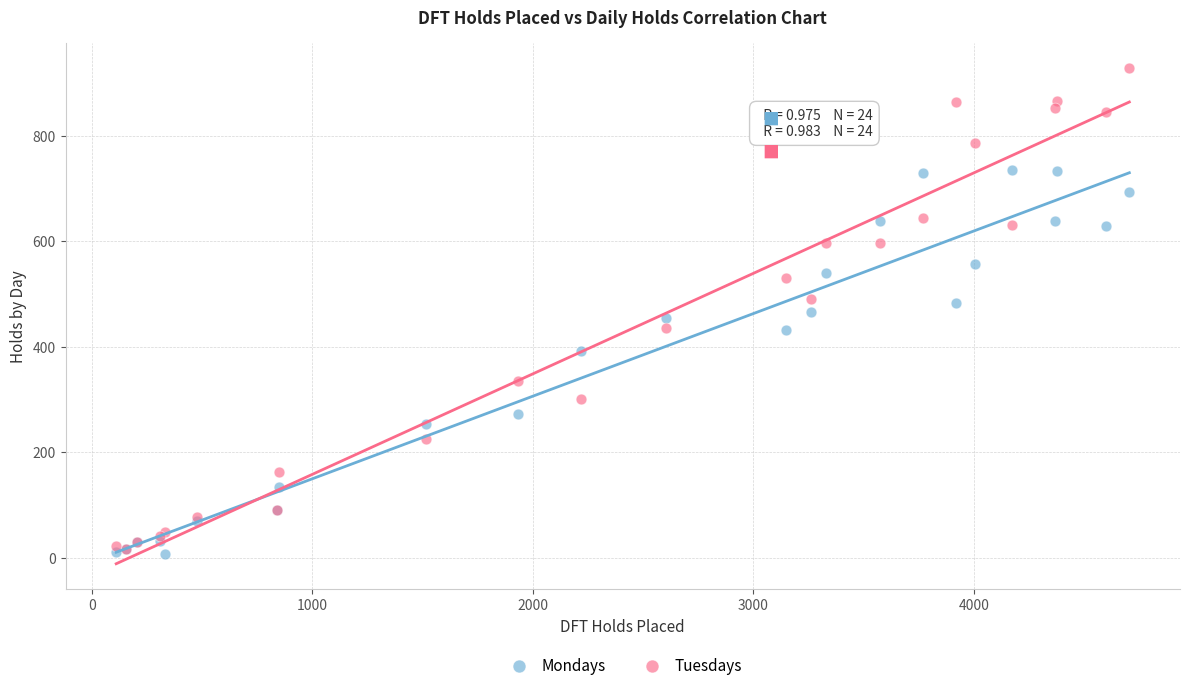

In the Mondays series, what Y value is closest to 371?

392